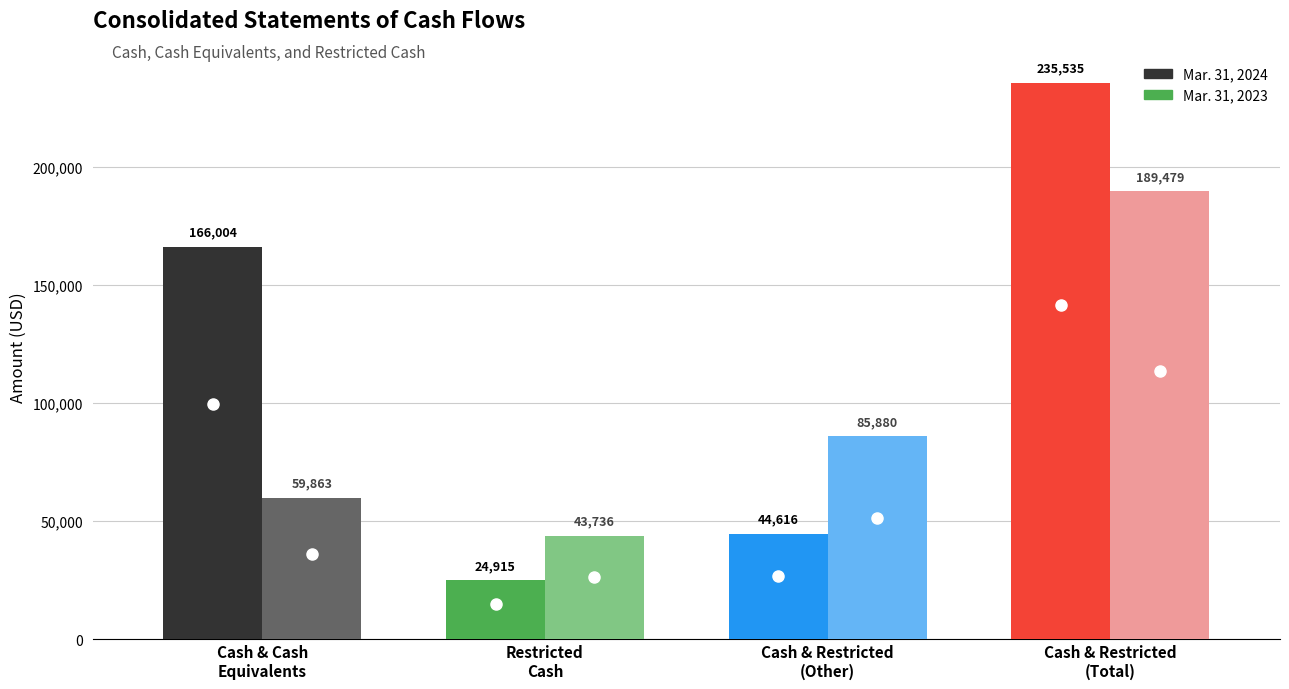

What is the label of the 3rd bar from the left?

Cash, cash equivalents, and restricted (other)